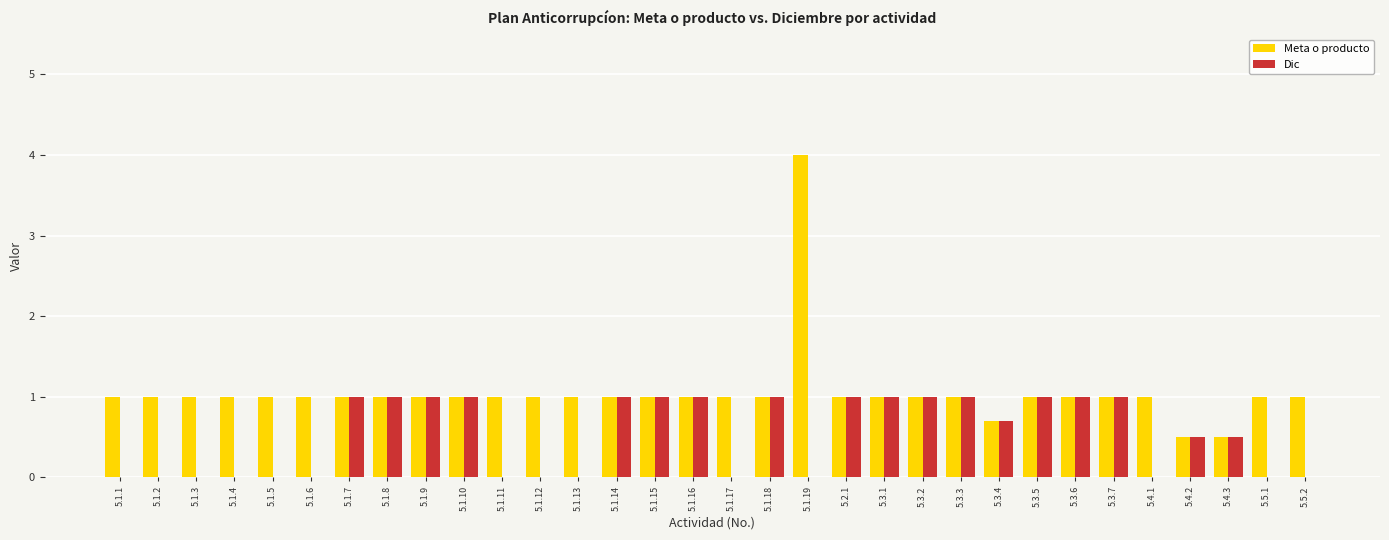

The Dic series shows -0.4 at 5.1.13. True or false?

False